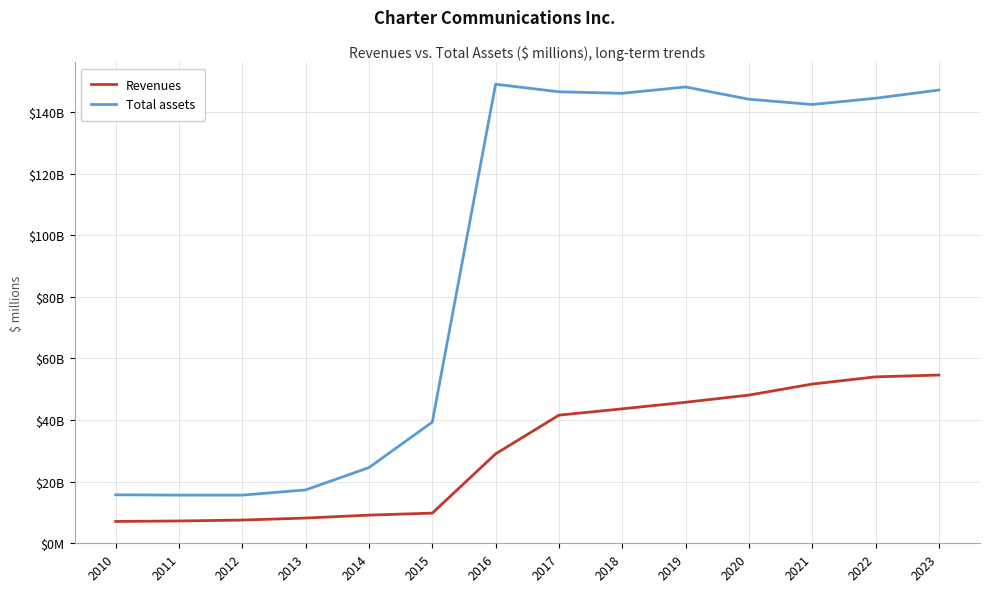

True or false: Total assets and Revenues intersect in this chart.

False